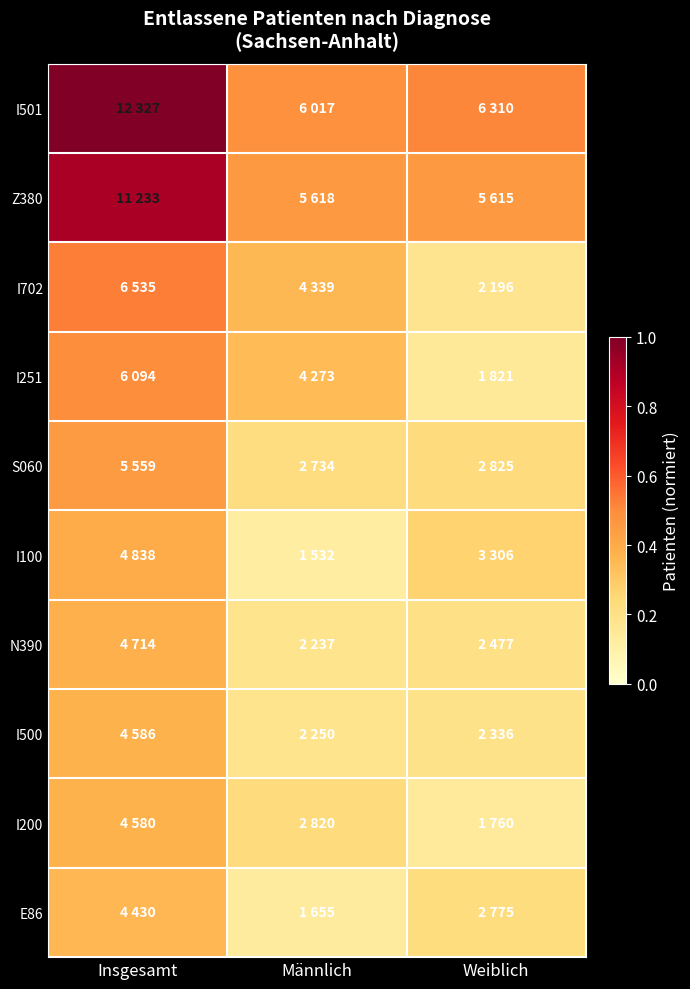

List the series in order of their peak value, highest first.

I501, Z380, I702, I251, S060, I100, N390, I500, I200, E86